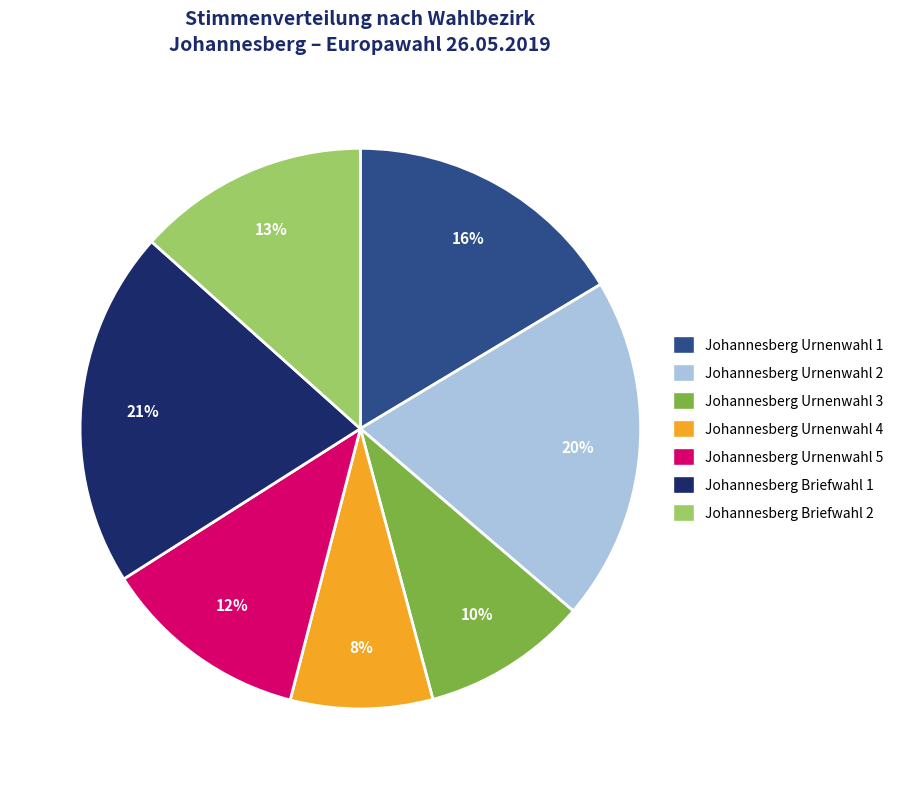

Combined, do Johannesberg Urnenwahl 3 and Johannesberg Briefwahl 2 account for over 50%?

No